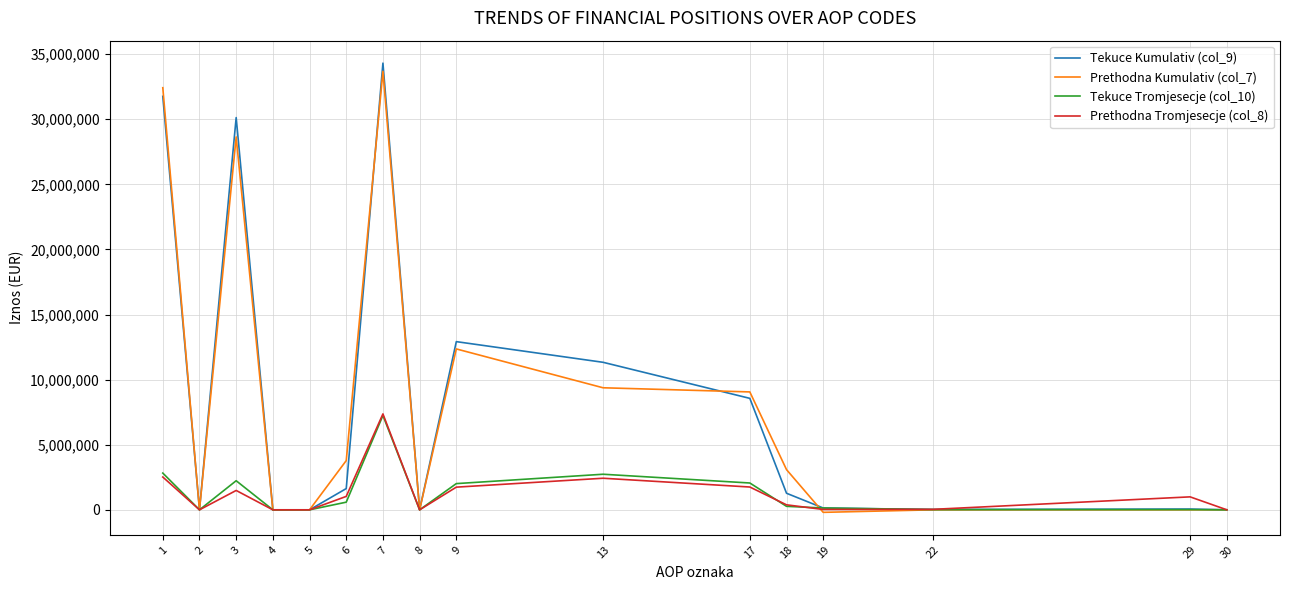

At which category is the sum across all series the highest?

7